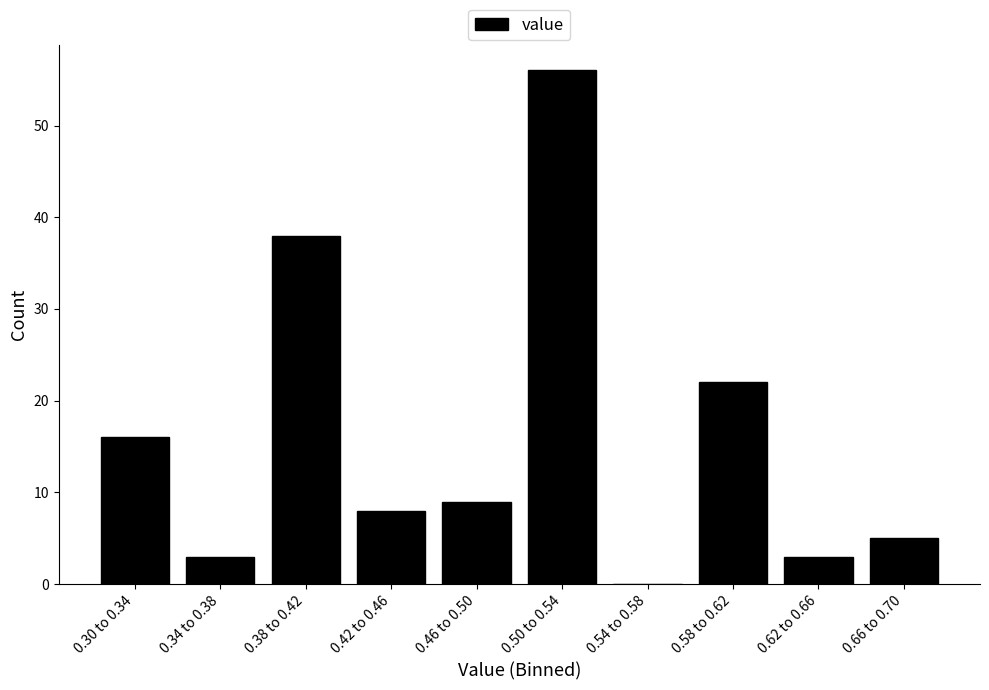

Reading right to left, extract all data points from this chart.

0.66 to 0.70=5	0.62 to 0.66=3	0.58 to 0.62=22	0.54 to 0.58=0	0.50 to 0.54=56	0.46 to 0.50=9	0.42 to 0.46=8	0.38 to 0.42=38	0.34 to 0.38=3	0.30 to 0.34=16